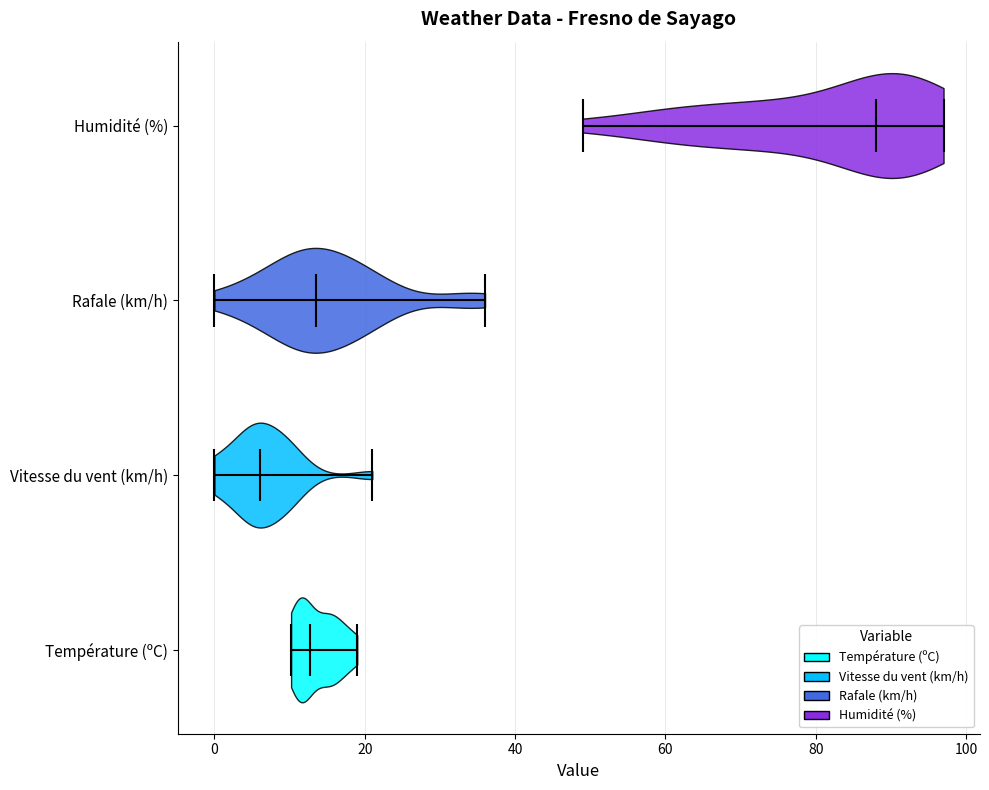

What is the lowest point the violin for Rafale (km/h) reaches on the x-axis? The values are not printed on the chart, so give them approximately, as read against the axis.

0